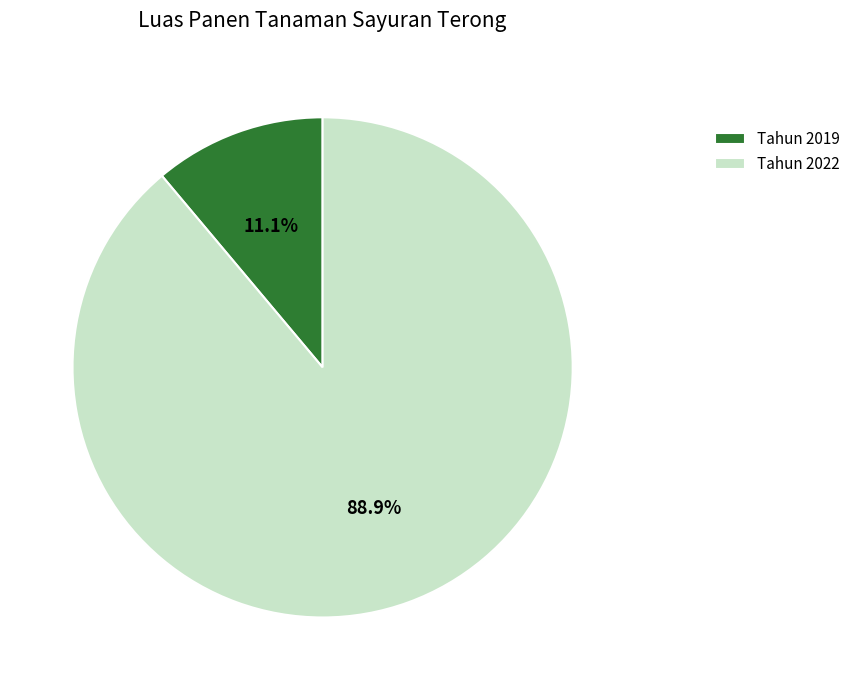

Between Tahun 2022 and Tahun 2019, which is larger?

Tahun 2022